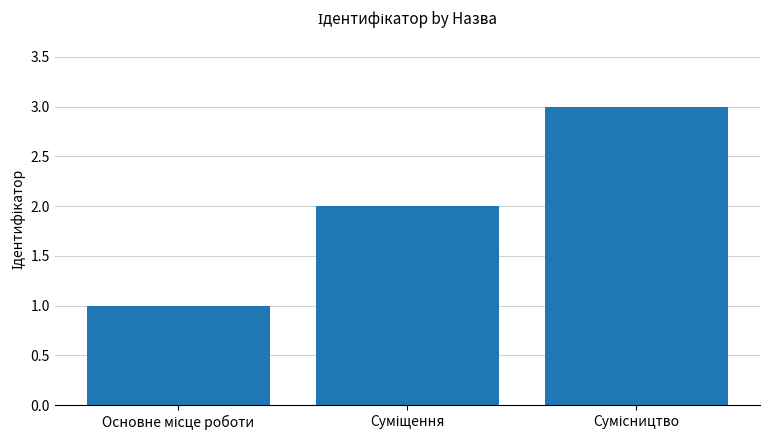

What is the maximum value shown in the chart?

3